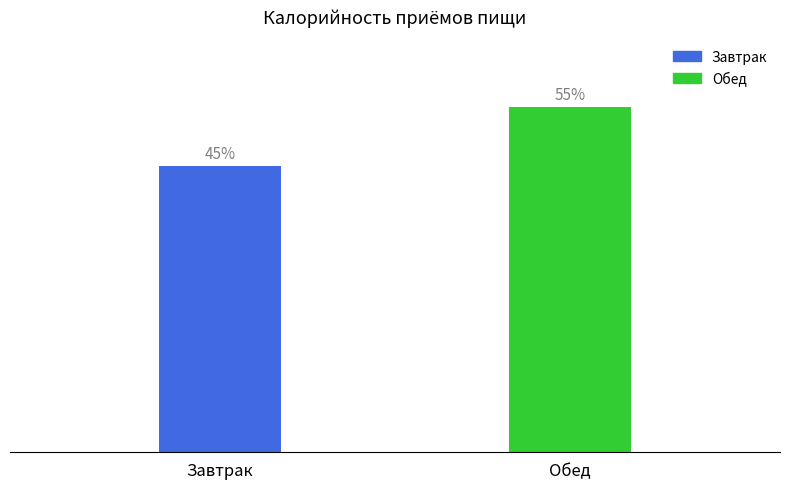

Does the chart contain stacked bars?

No